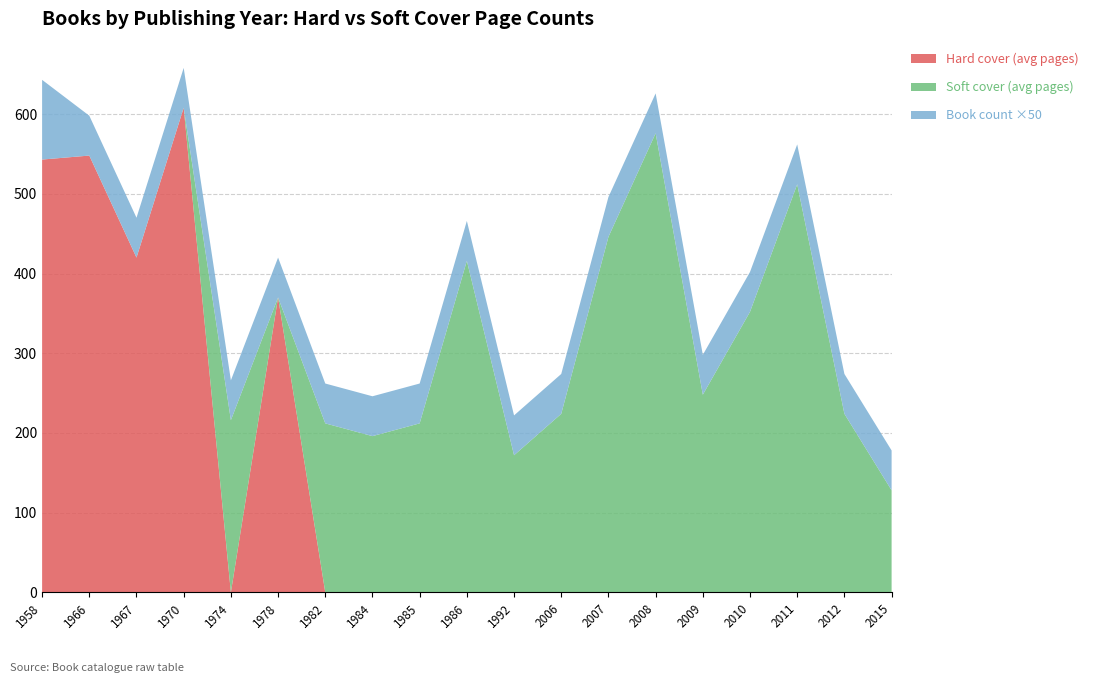

Is it true that Hard cover (avg pages) equals 253 at 2009?

False